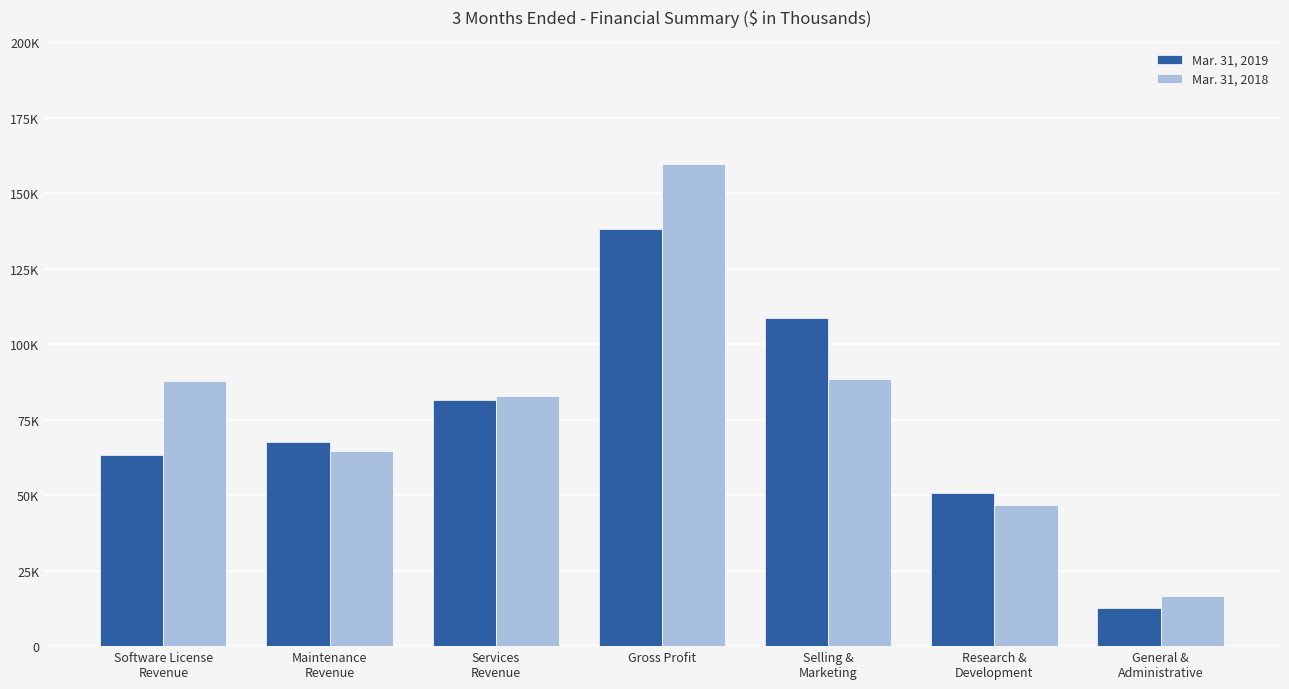

What are all the series names shown in the legend?

Mar. 31, 2019, Mar. 31, 2018